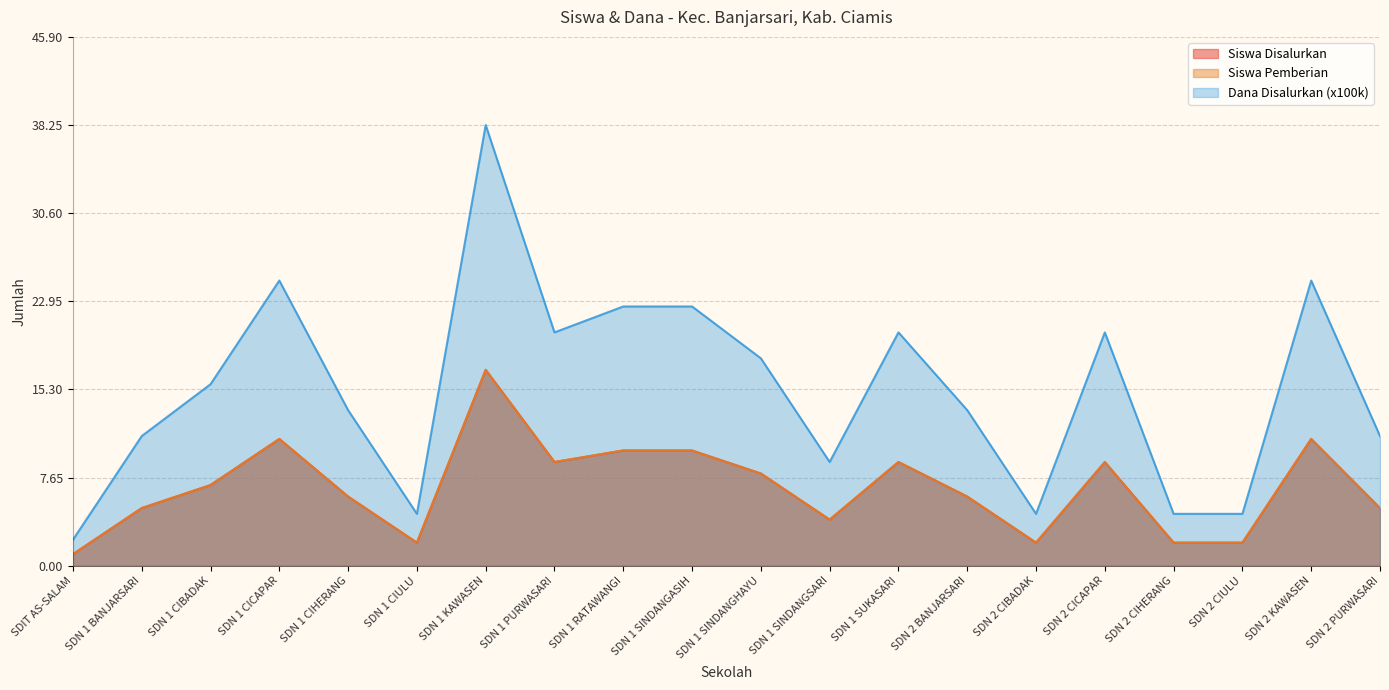

Reading left to right, transcribe all the data shown in this chart.

Siswa Disalurkan: 1.0	5.0	7.0	11.0	6.0	2.0	17.0	9.0	10.0	10.0	8.0	4.0	9.0	6.0	2.0	9.0	2.0	2.0	11.0	5.0
Siswa Pemberian: 1.0	5.0	7.0	11.0	6.0	2.0	17.0	9.0	10.0	10.0	8.0	4.0	9.0	6.0	2.0	9.0	2.0	2.0	11.0	5.0
Dana Disalurkan (x100k): 2.2	11.2	15.8	24.8	13.5	4.5	38.2	20.2	22.5	22.5	18.0	9.0	20.2	13.5	4.5	20.2	4.5	4.5	24.8	11.2